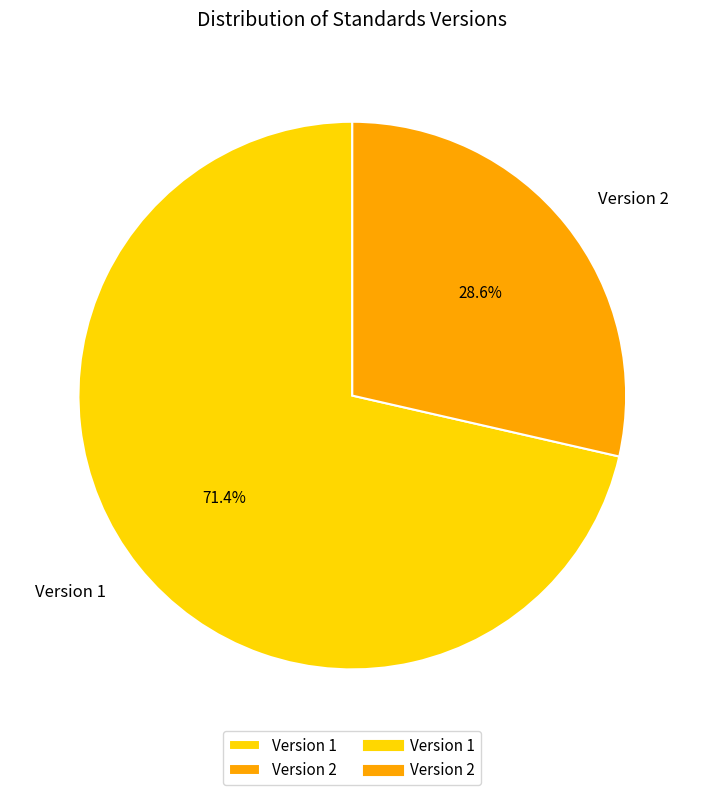

What percentage do Version 2 and Version 1 together represent?

100.0%